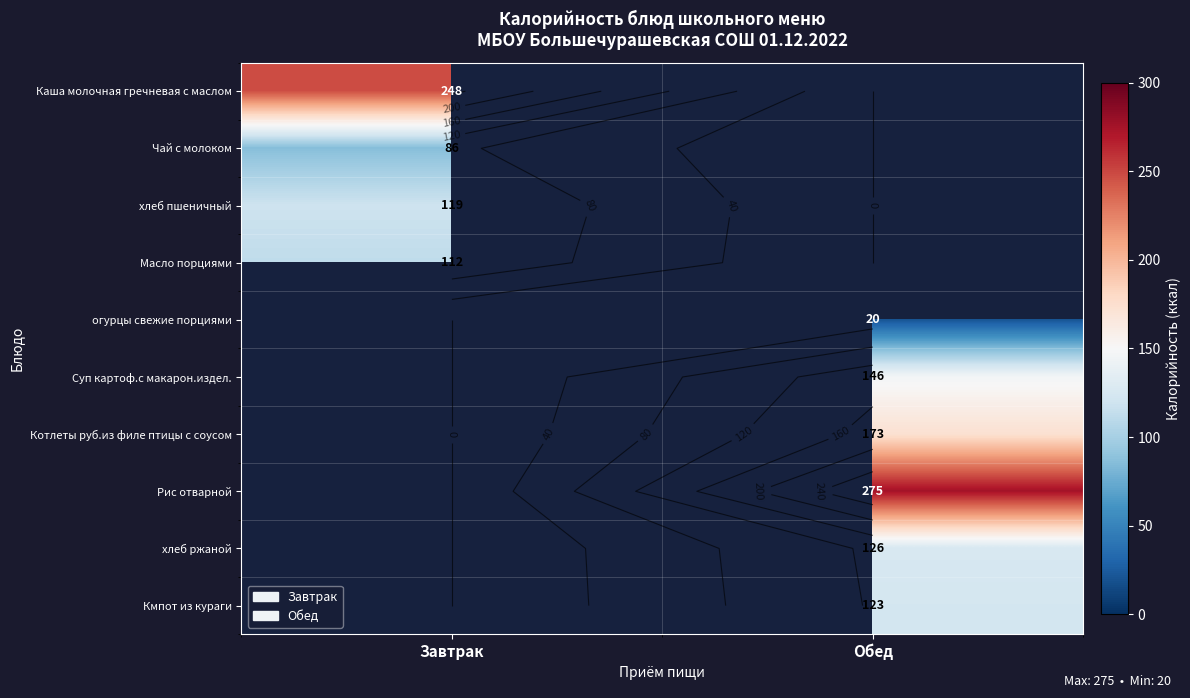

Which has a higher value, Обед or Завтрак?

Завтрак